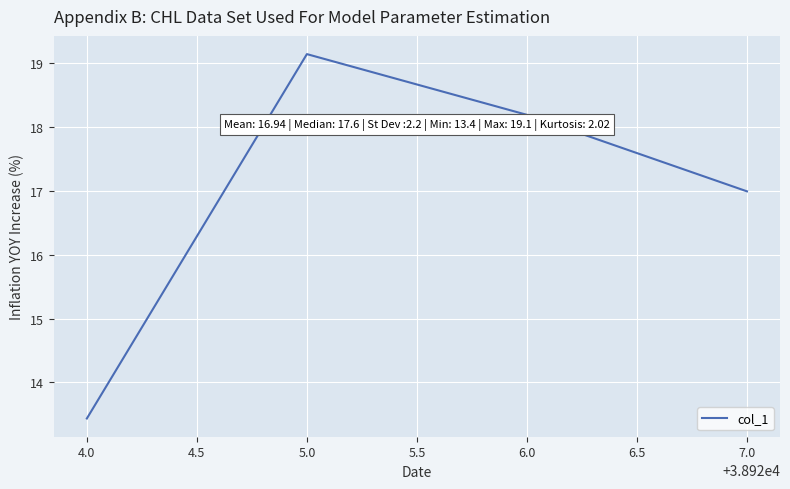

How many interior local peaks (higher than both neighbors) does the data have?

1